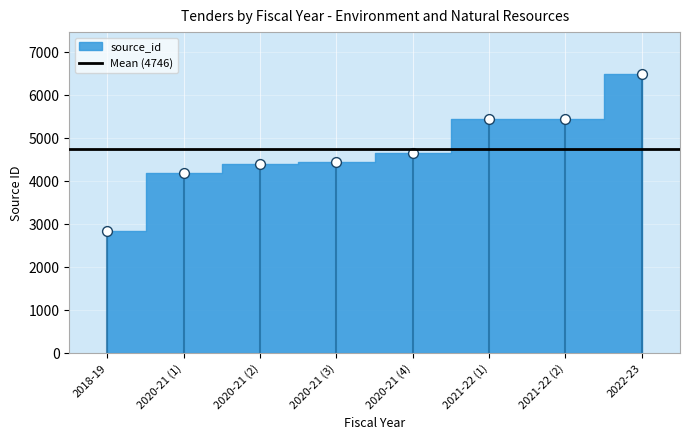

What is the range of Y values (max minus min)?

3640